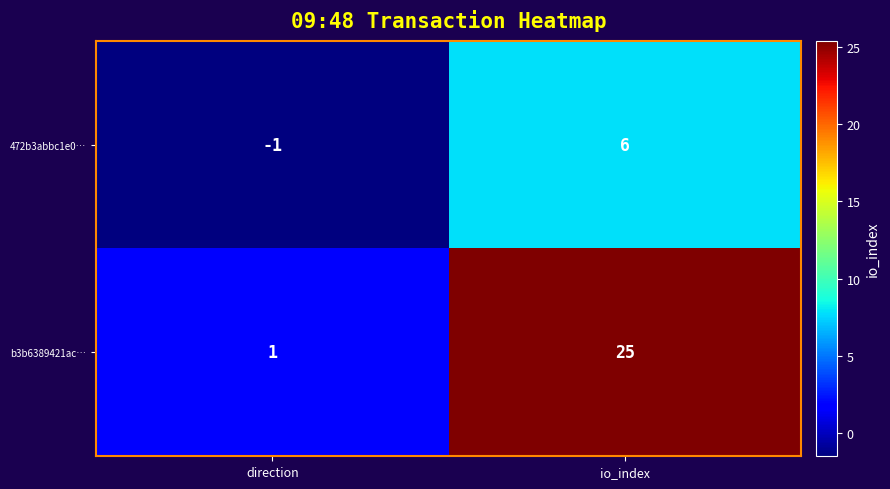

What is the sum of the 472b3abbc1e0… values at direction and io_index?

5